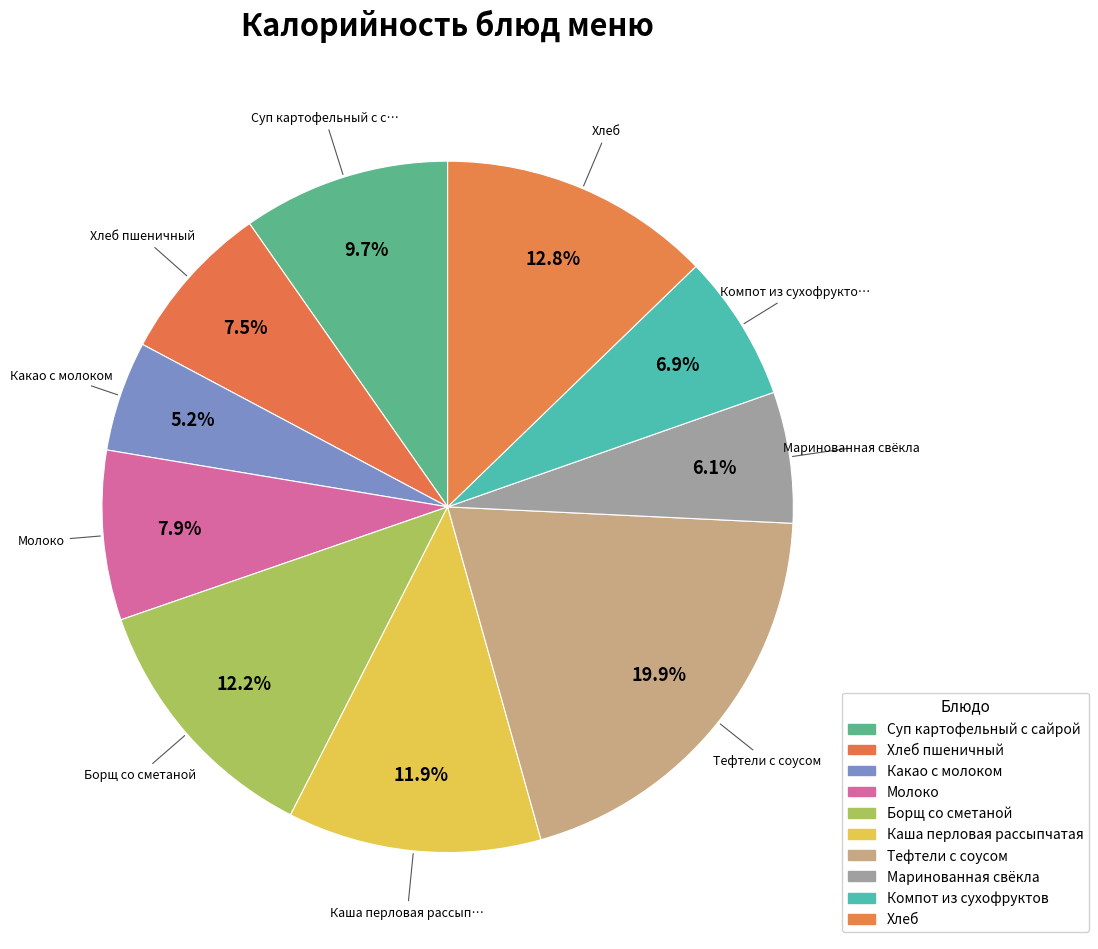

To the nearest percent, what percentage of the pie is Компот из сухофруктов?

7%